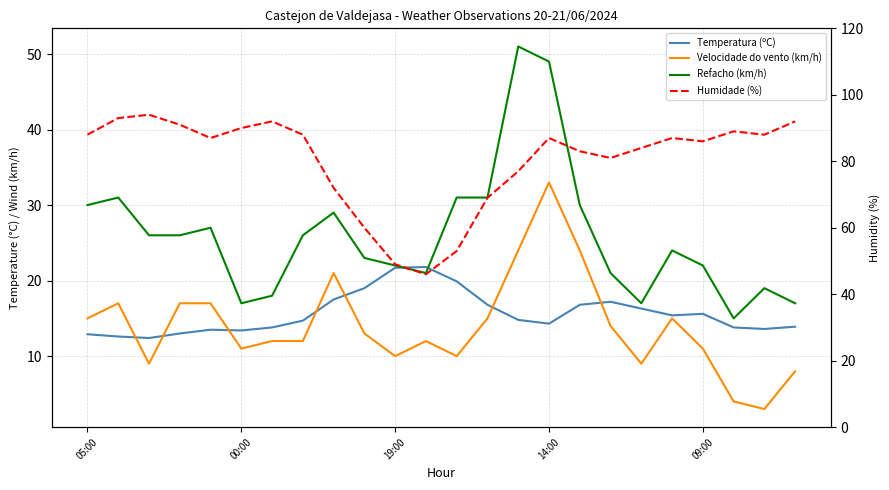

Read the Velocidade do vento (km/h) value at 18.

9.0